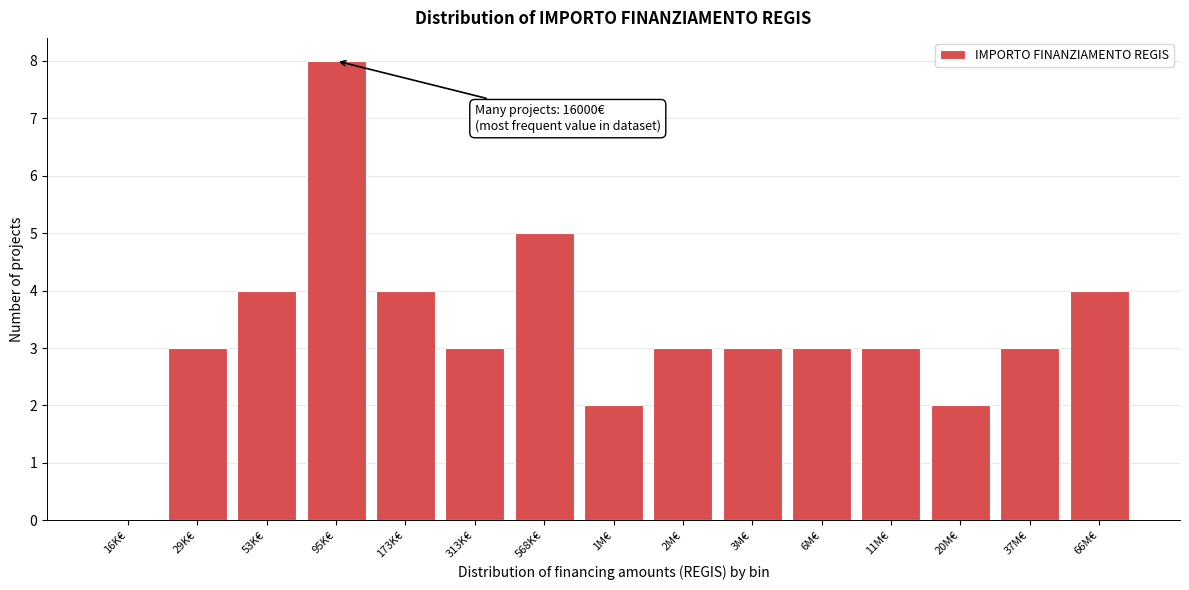

Reading left to right, transcribe all the data shown in this chart.

16K€=0	29K€=3	53K€=4	95K€=8	173K€=4	313K€=3	568K€=5	1M€=2	2M€=3	3M€=3	6M€=3	11M€=3	20M€=2	37M€=3	66M€=4